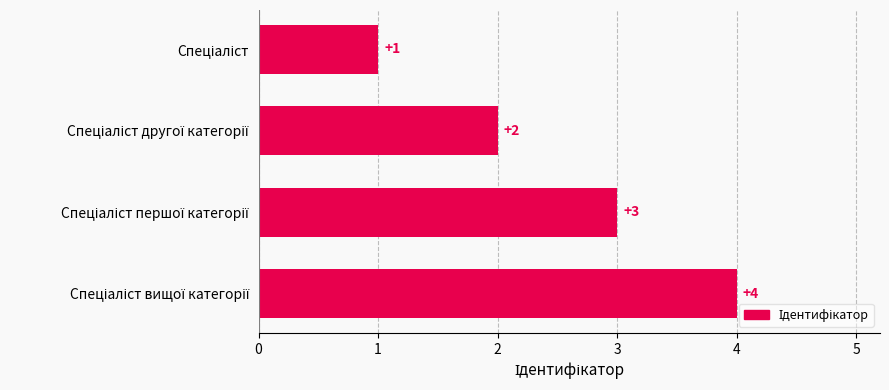

How many values are between 2 and 4?

3